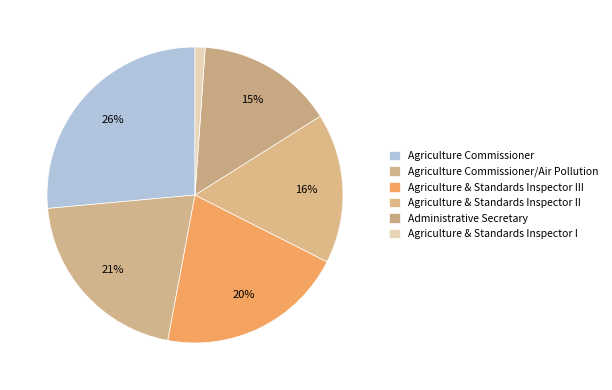

How many segments does this pie chart have?

6